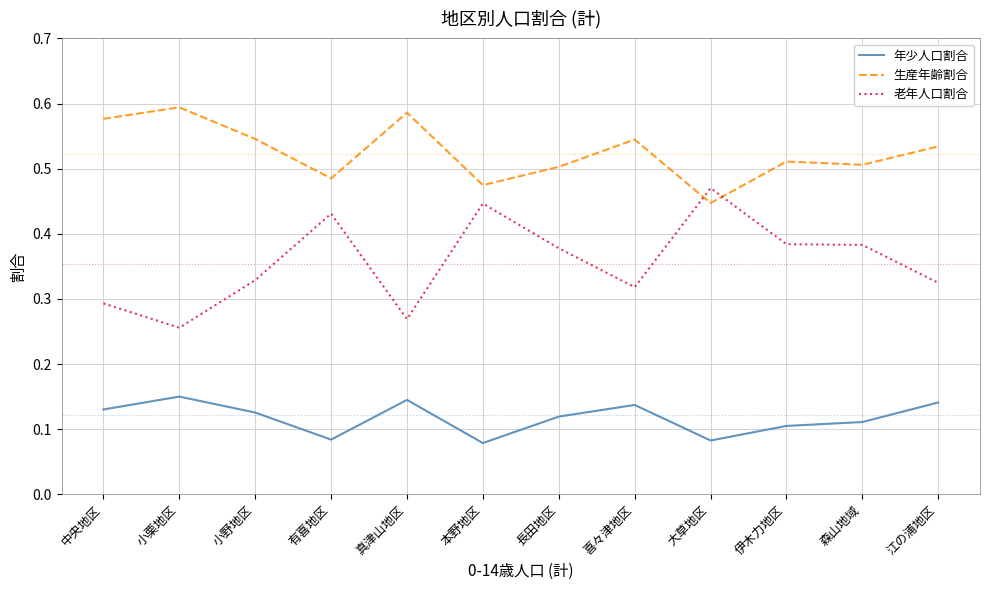

The value of 生産年齢割合 at 江の浦地区 is 0.2. True or false?

False